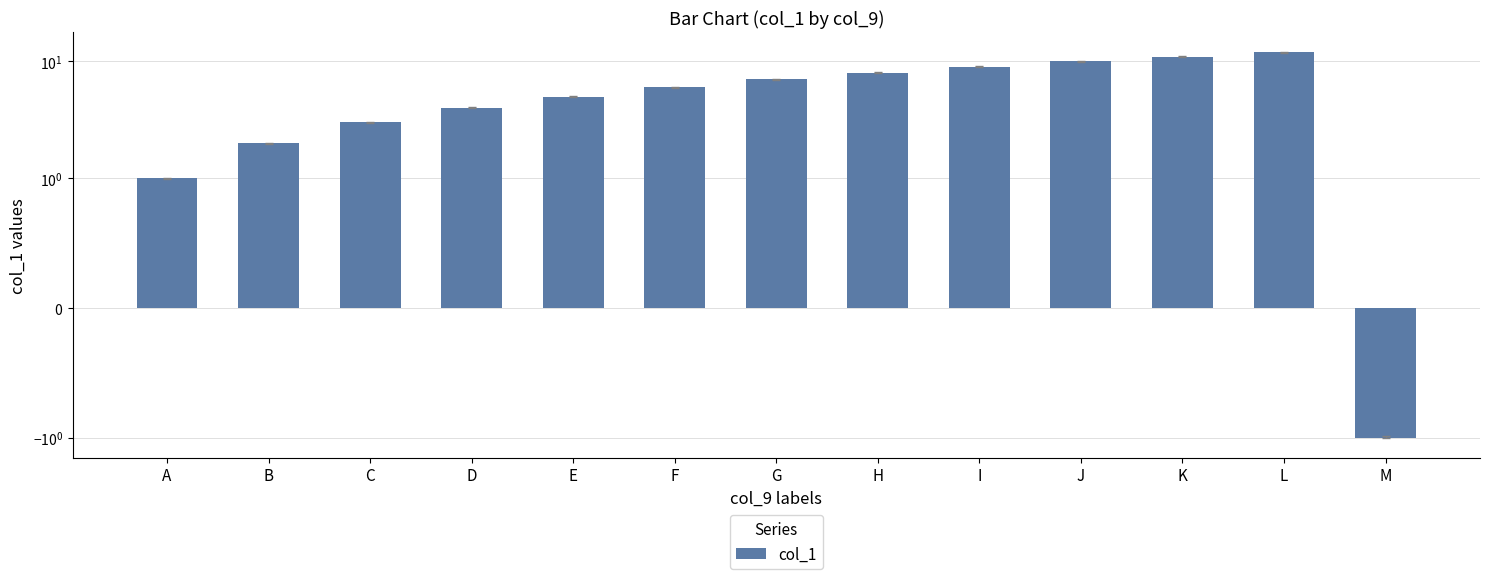

Are the bars grouped side by side (vs. stacked)?

No